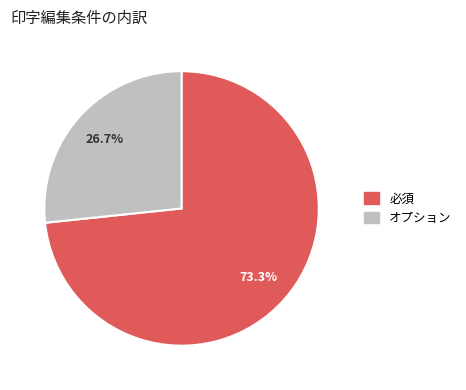

Which category has the biggest portion of the pie?

必須